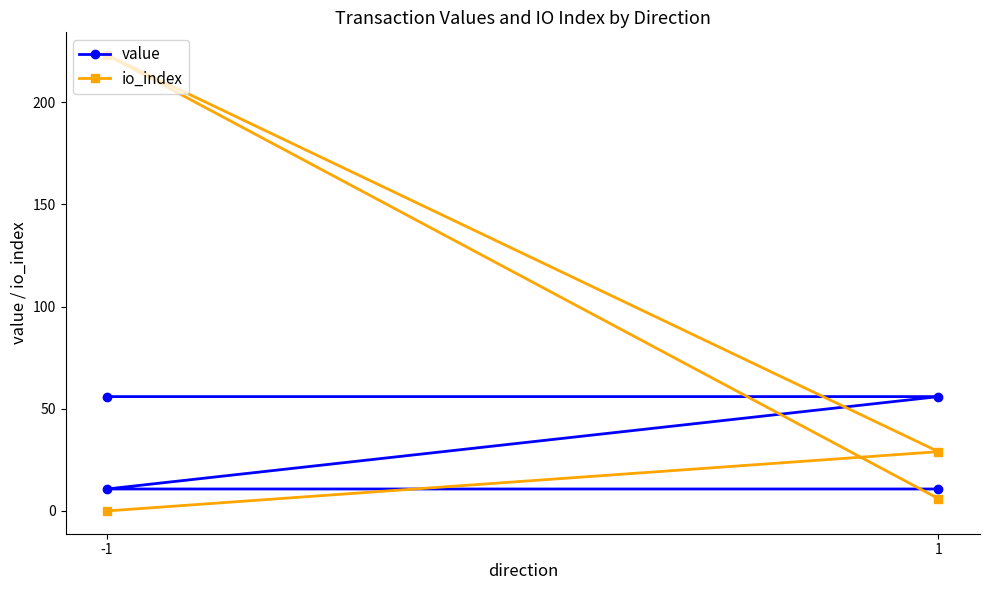

At how many categories does at least one series exceed 137?

1